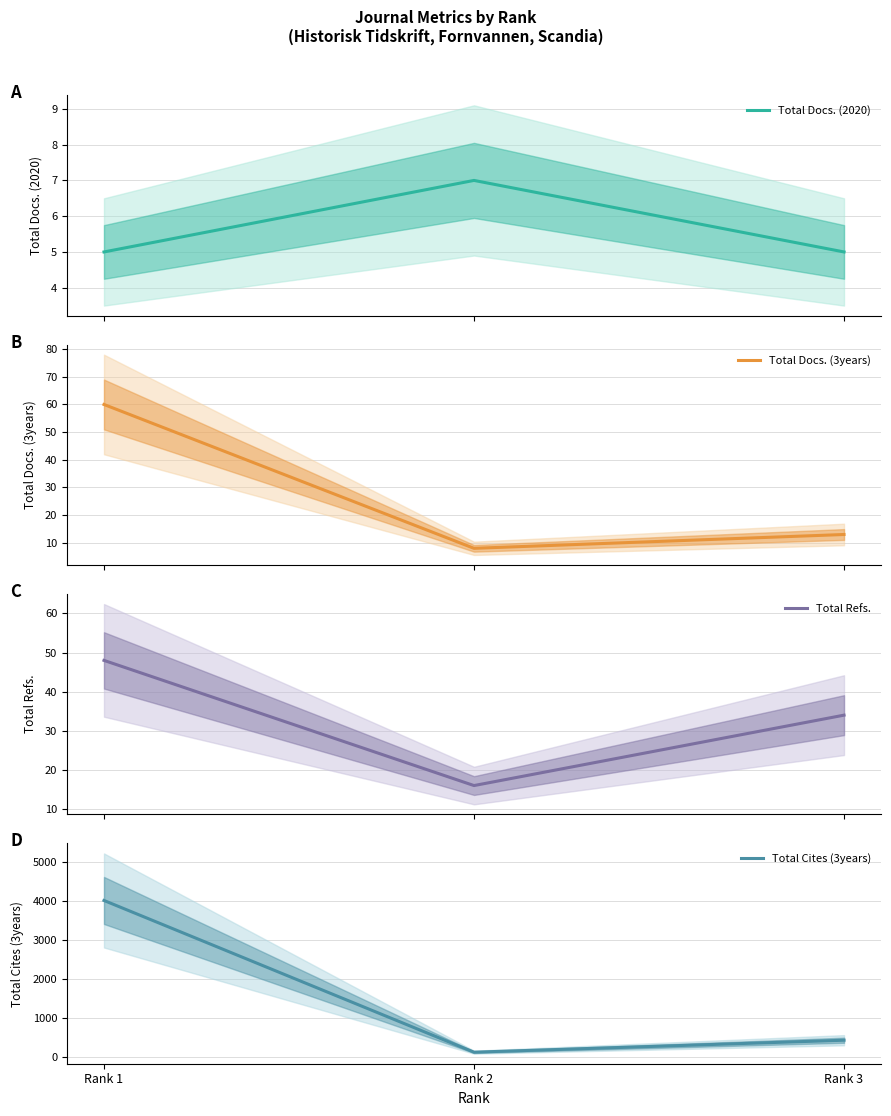

Which series has the largest range (max minus min)?

Total Cites (3years)